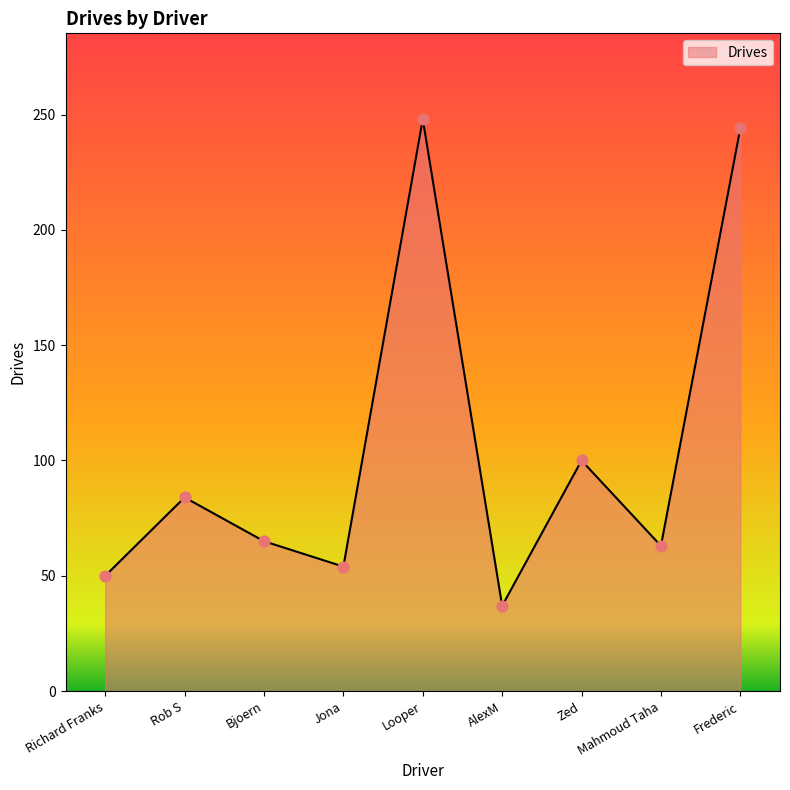

What is the ratio of the value at Jona to the value at Frederic?

0.2